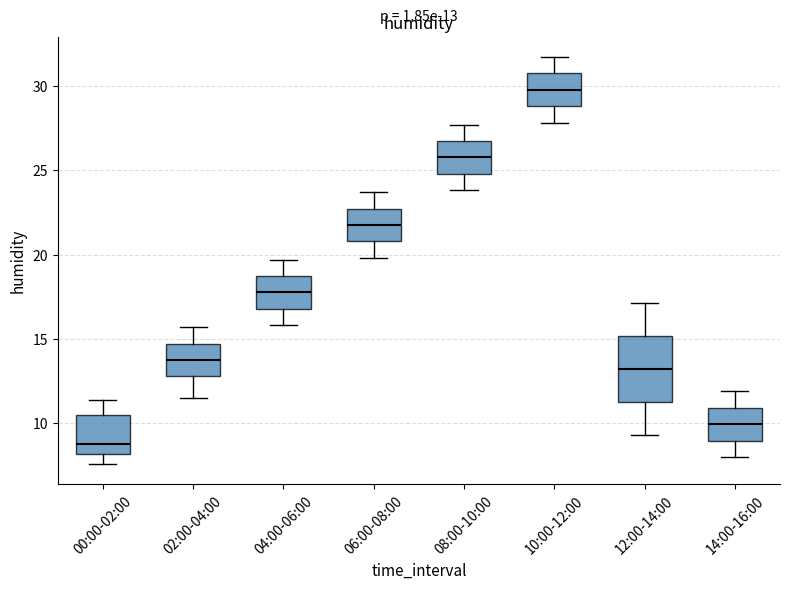

Comparing the boxes themselves (not the whiskers), which one is the tallest?

12:00-14:00